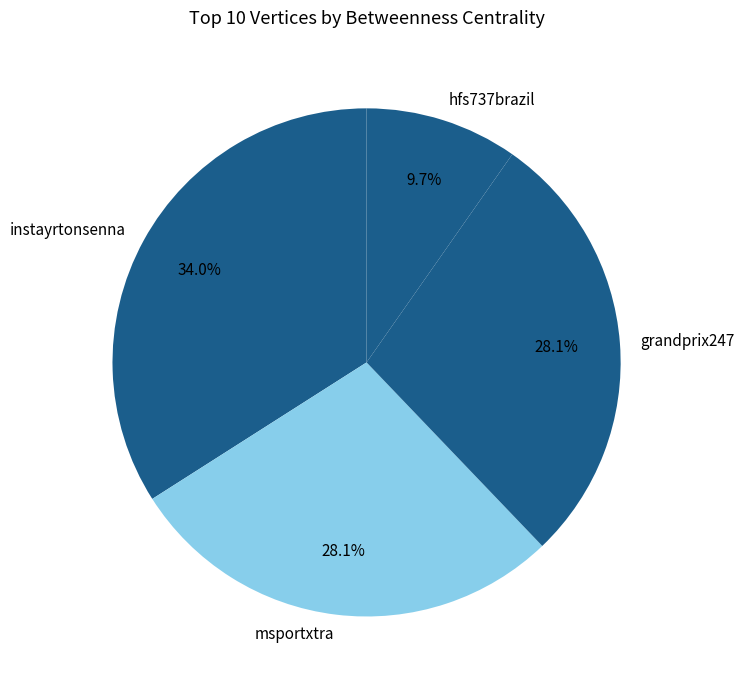

True or false: hfs737brazil accounts for 10% of the total.

True